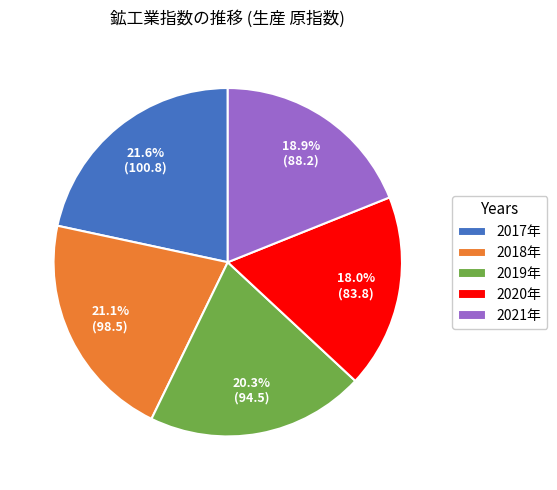

To the nearest percent, what is the difference between the largest and smallest slice percentages?

4%